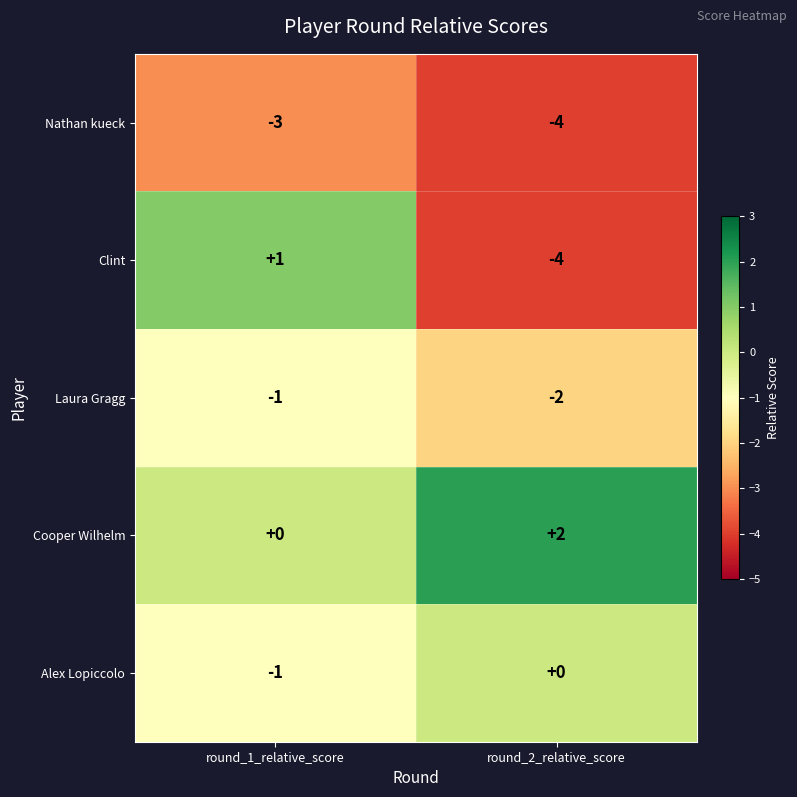

Reading right to left, list all the values displayed in this chart.

Nathan kueck: -4	-3
Clint: -4	1
Laura Gragg: -2	-1
Cooper Wilhelm: 2	0
Alex Lopiccolo: 0	-1